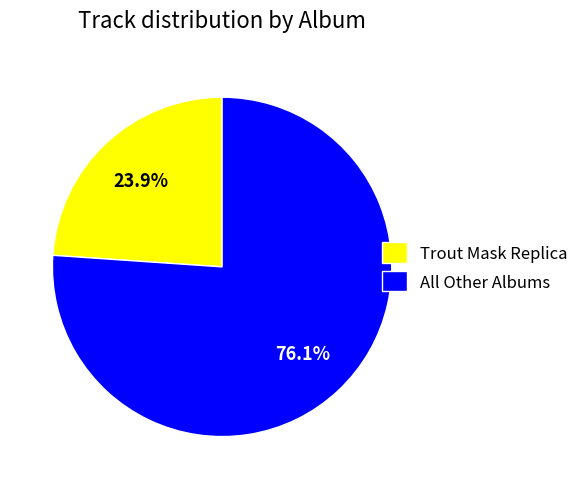

How many slices are in this pie chart?

2